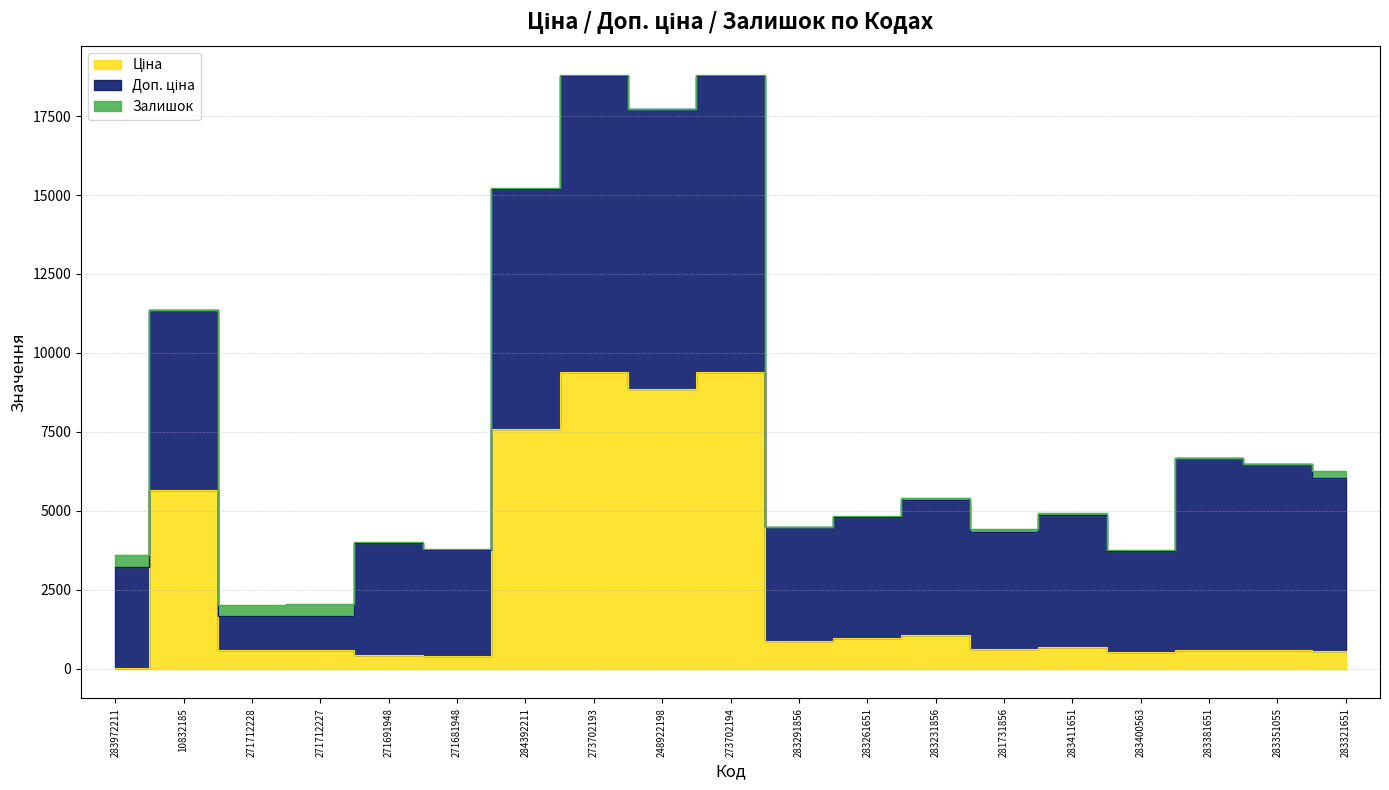

How many data points does each series have?

19